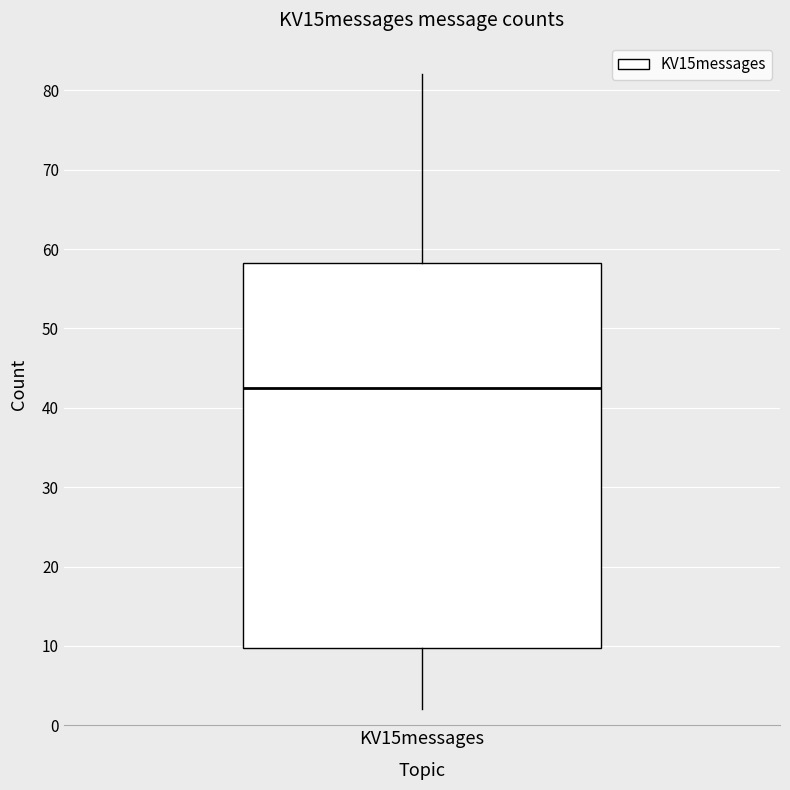

Read this box plot against the y-axis: the position of the median line, the range covered by the box, and the ends of both whiskers. The values are not printed on the chart, so give them approximately, as read against the axis.

median 43, box 10 to 58, whiskers 2 to 82